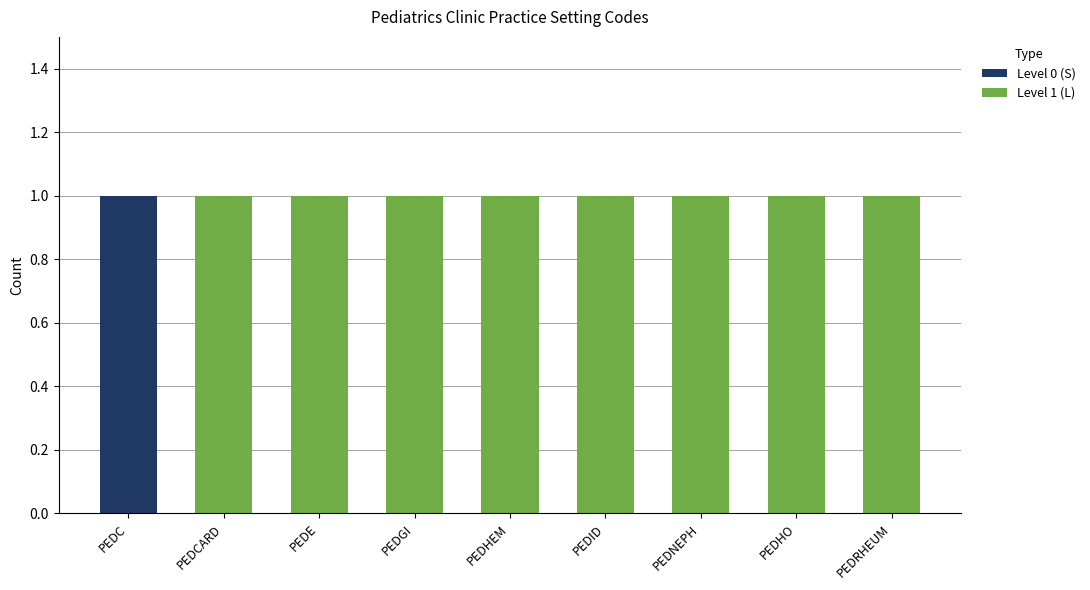

True or false: Level 0 (S) has a value of 0 at PEDNEPH.

True